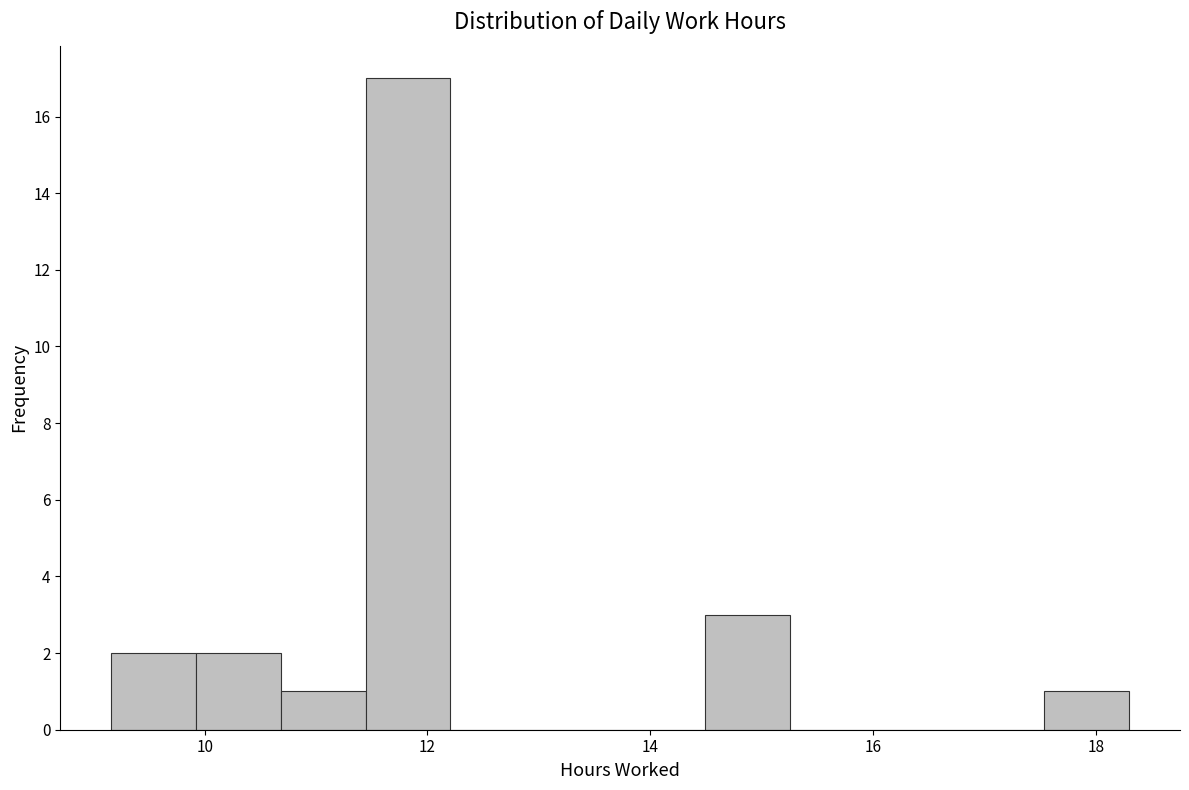

Around what value on the x-axis is the tallest bar? Give the approximate position of its centre, as read against the axis.

11.8